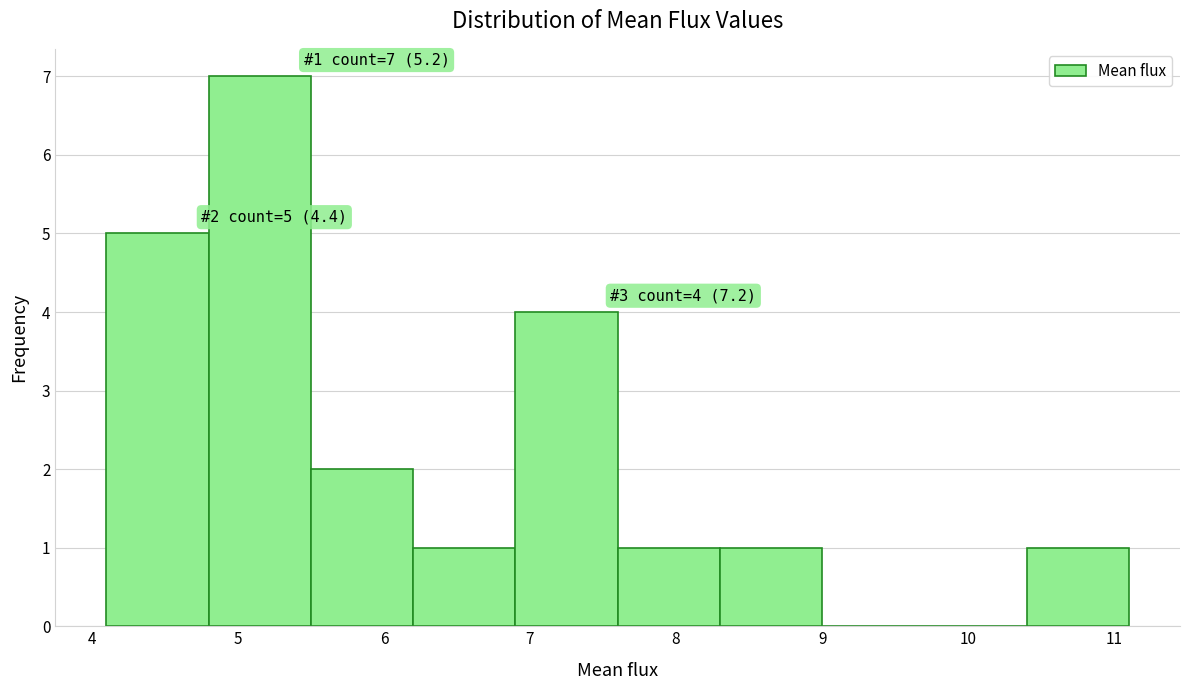

Which range on the x-axis has the tallest bar?

4.8 to 5.5